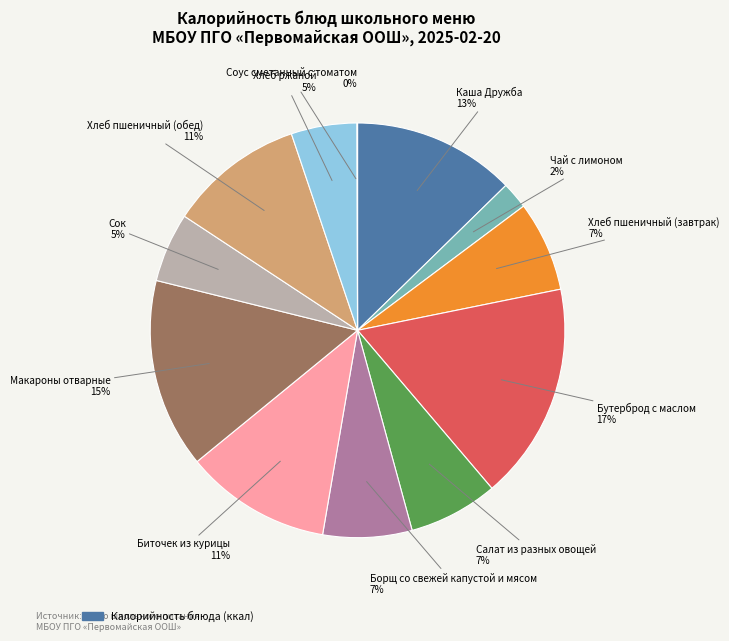

Is there any slice that represents more than half of the pie?

No